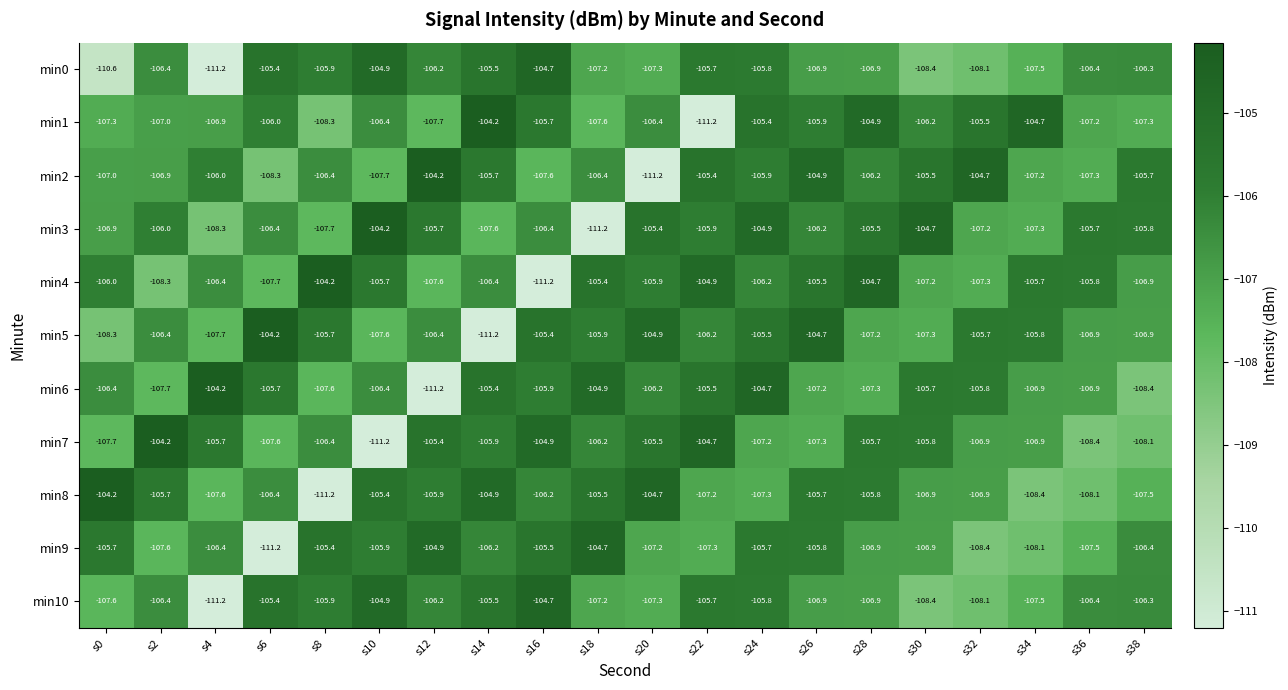

What is the difference between the maximum and minimum values in the min9 series?

6.5